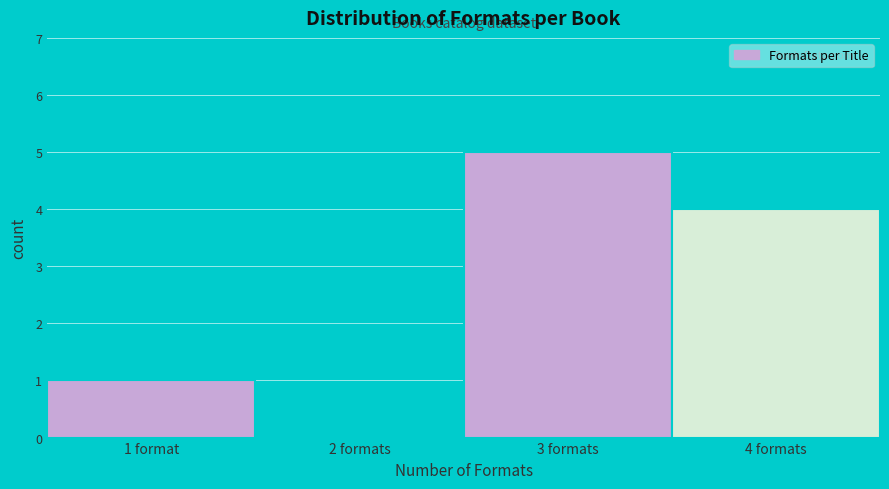

Reading right to left, transcribe all the data shown in this chart.

4 formats=4	3 formats=5	2 formats=0	1 format=1